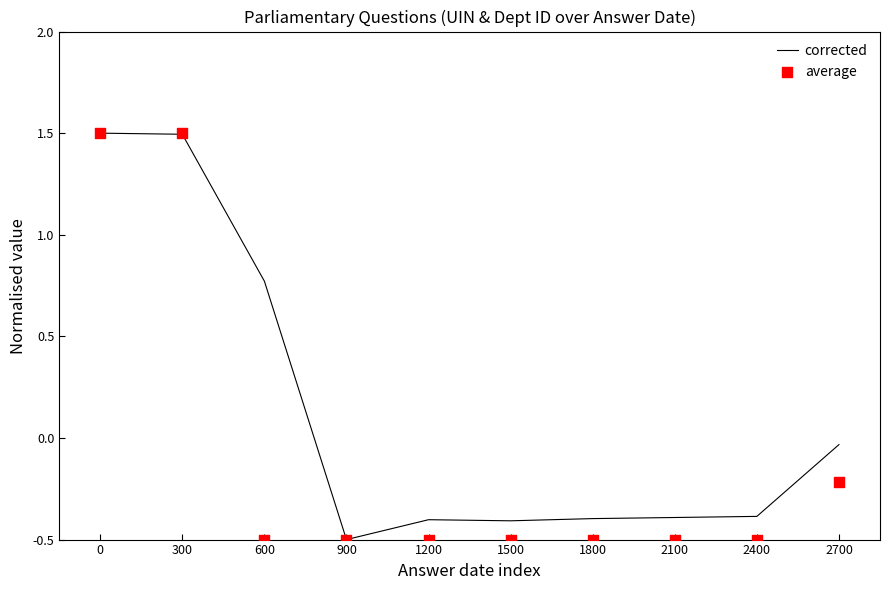

What is the total value across all series at 2700?

-0.2